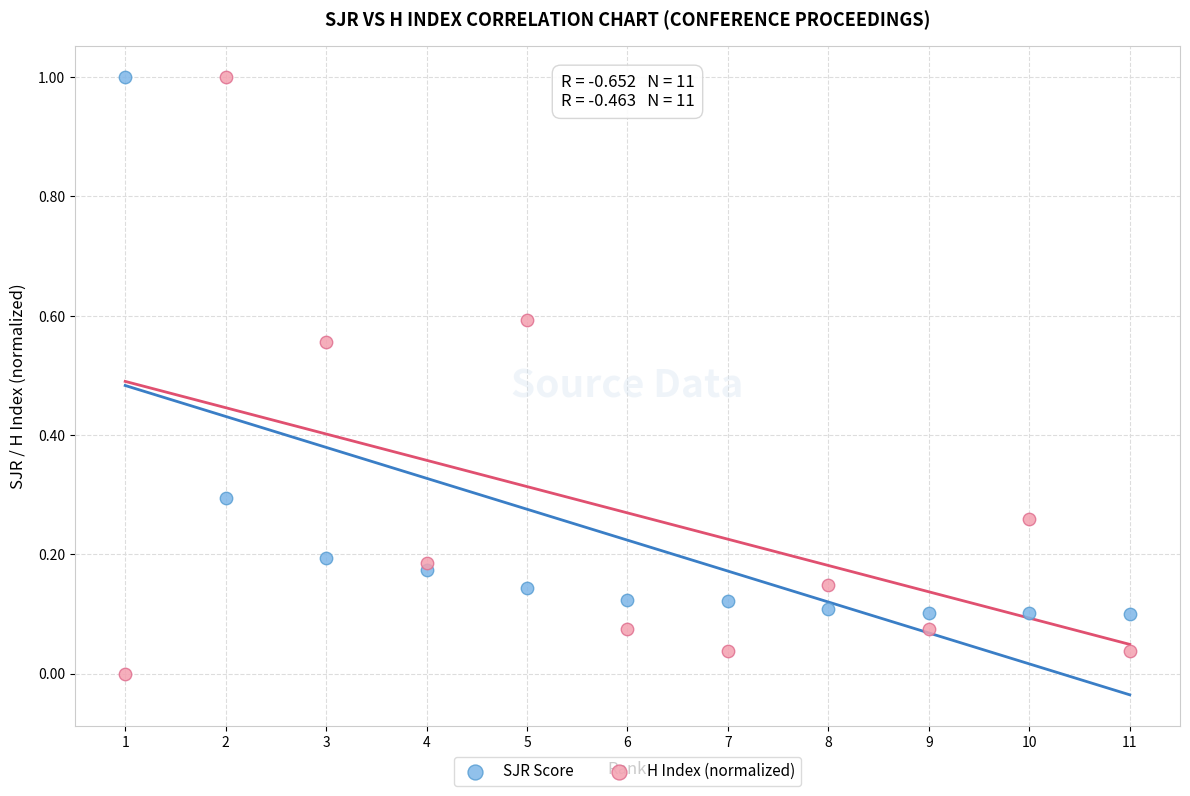

Which series contains the lowest Y value?

H Index (normalized)